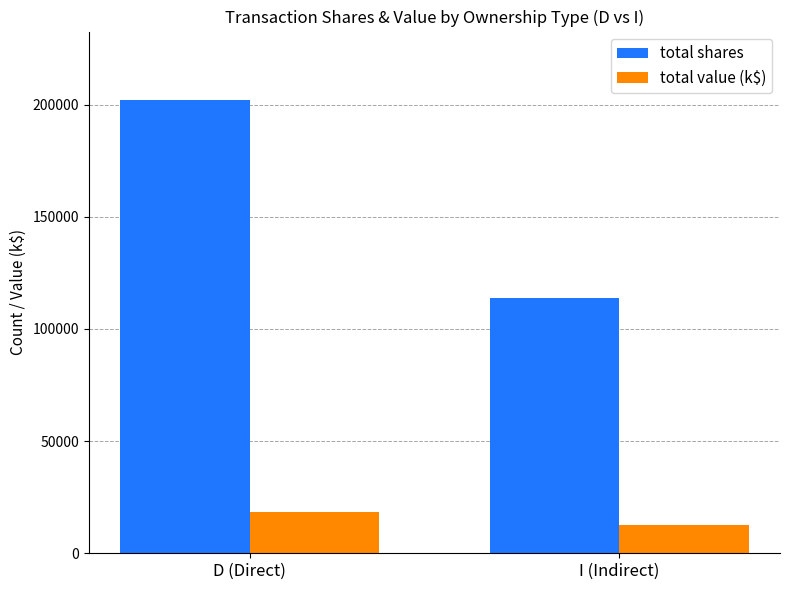

What is the average value of the total shares series?

157903.5